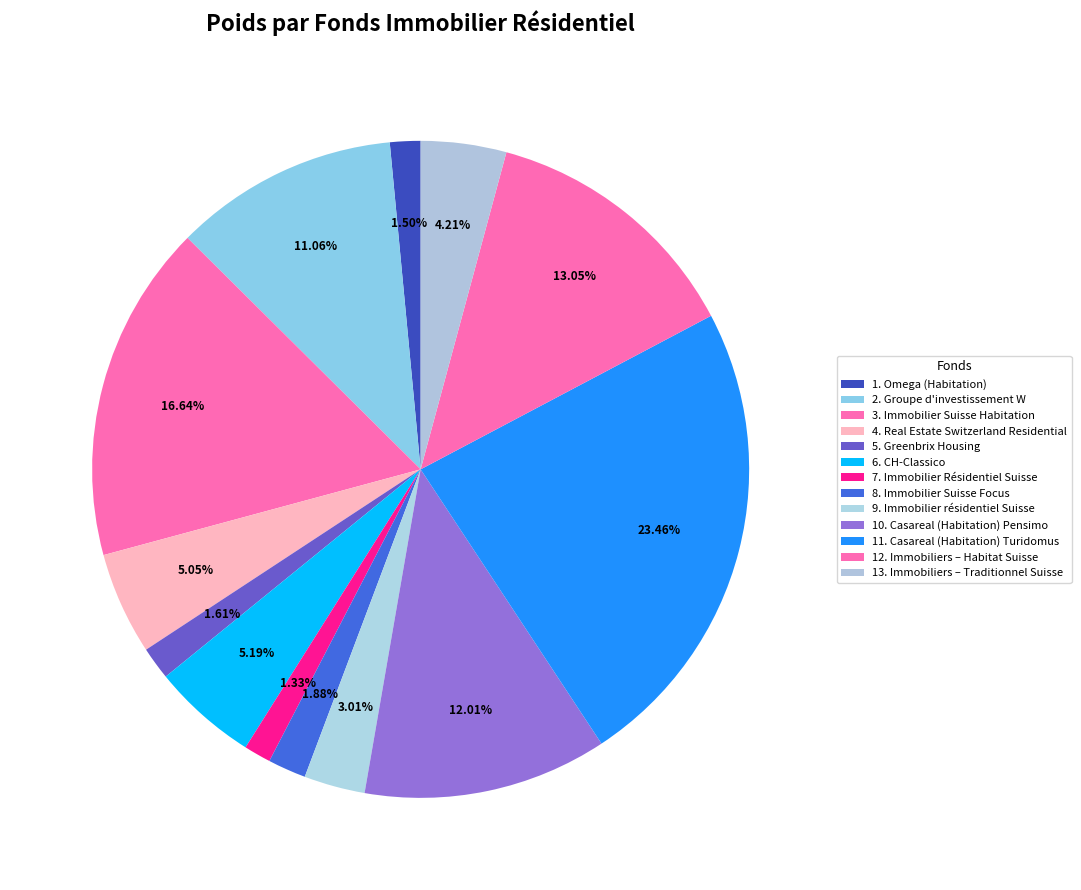

Count the number of slices in the pie.

13